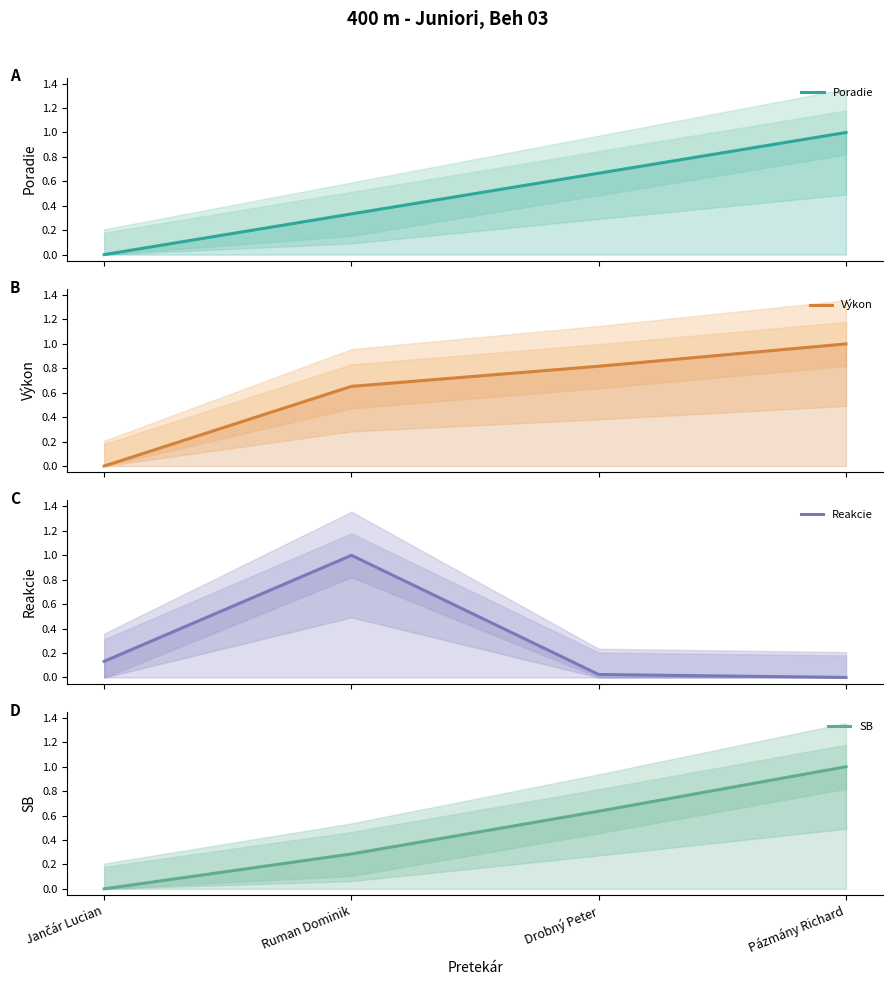

What is the label of the 3rd point from the right?

Ruman Dominik